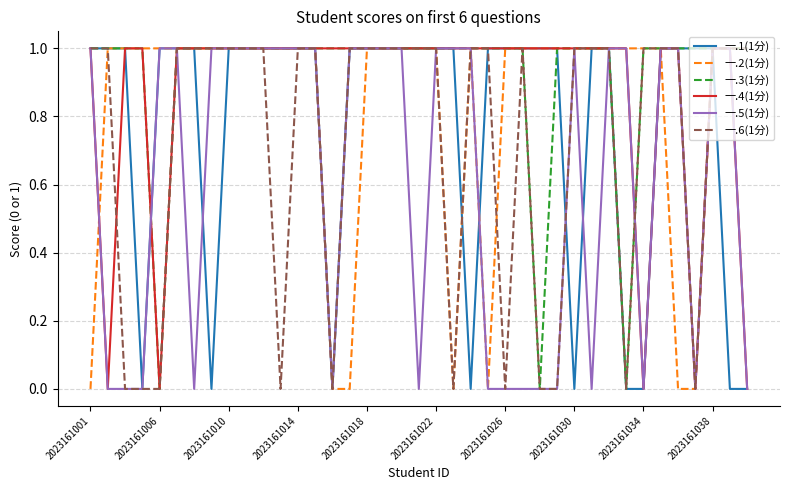

Which series has the largest total across all categories?

一.3(1分)